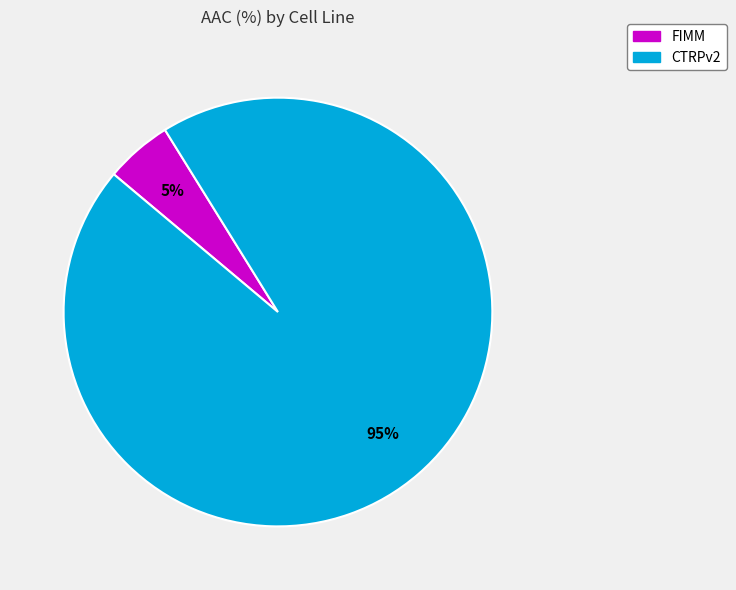

What is the smallest slice in the pie chart?

FIMM